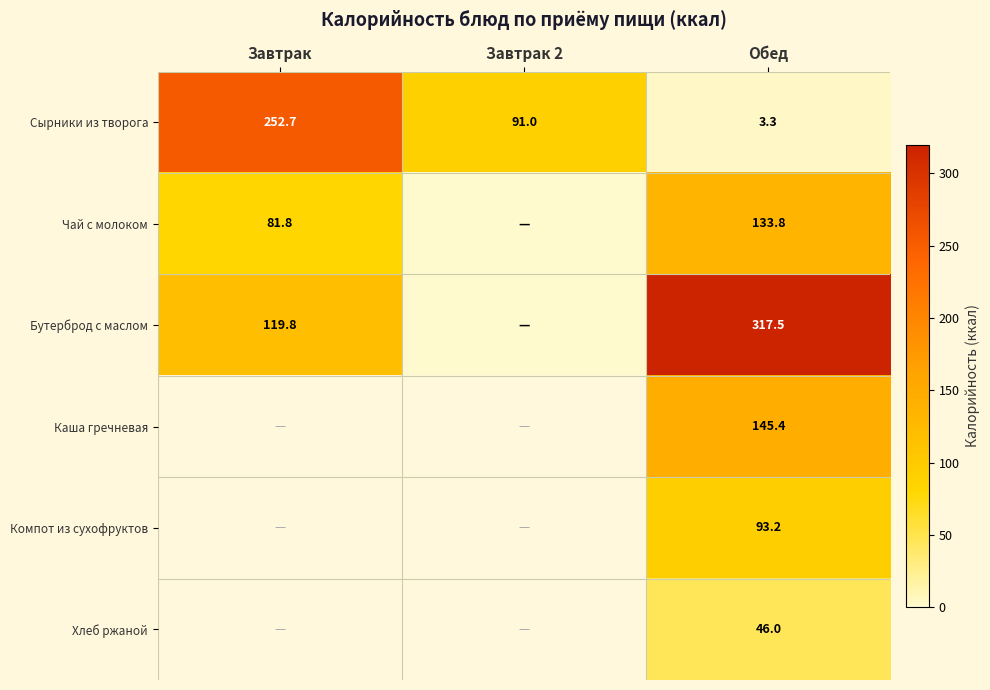

Is the value of Компот из сухофруктов at Обед greater than the value of Сырники из творога at Обед?

Yes